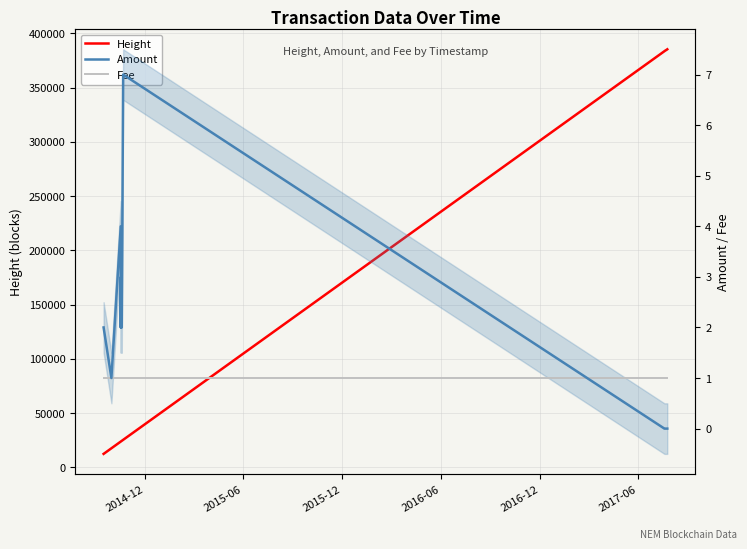

Count the number of categories in the chart.

15